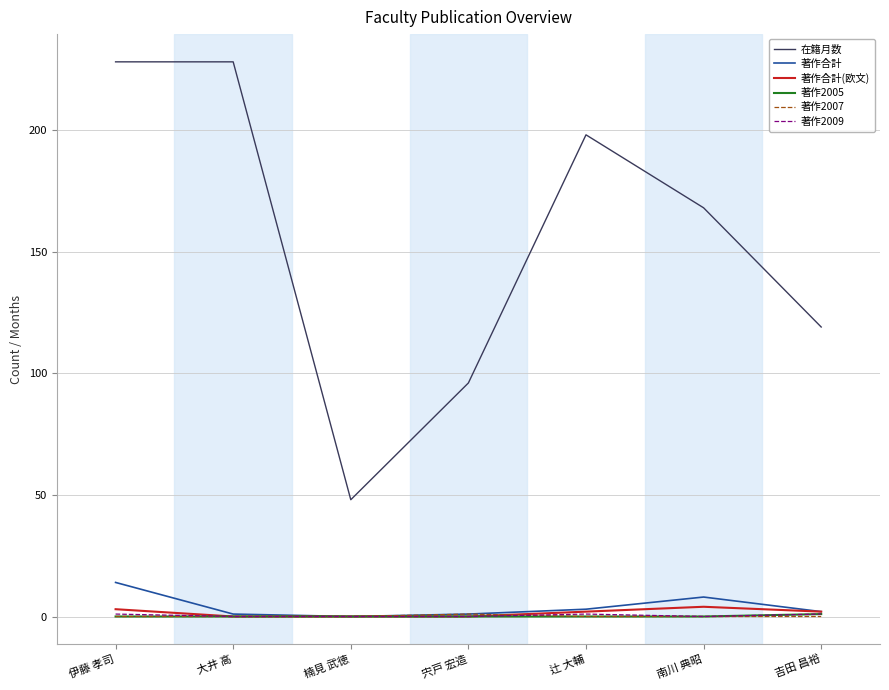

True or false: 在籍月数 and 著作2005 intersect in this chart.

False